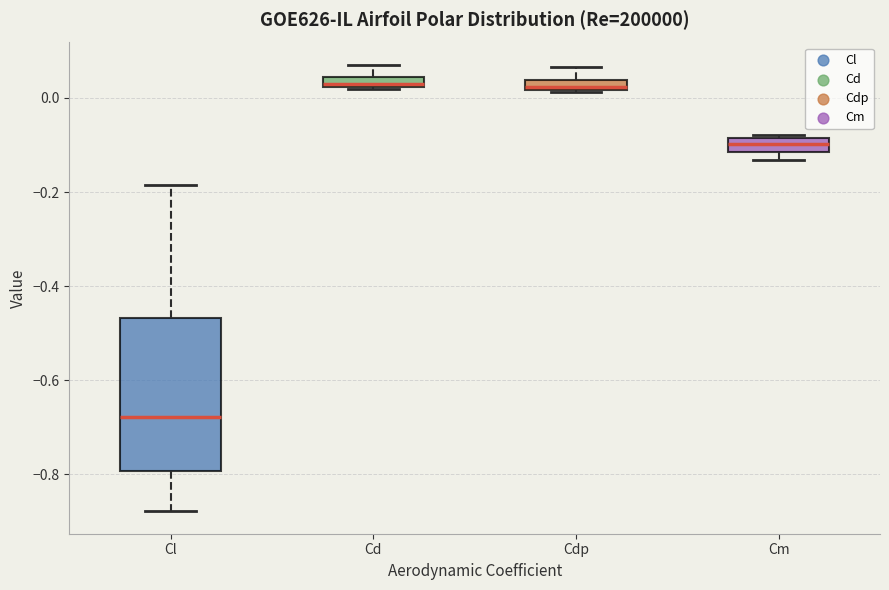

Which box has the lowest median line?

Cl